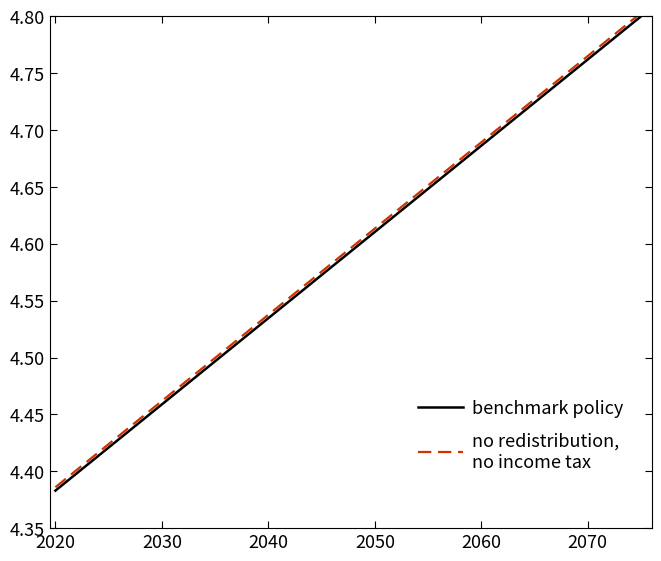

Is this an area chart (filled region under the line)?

No